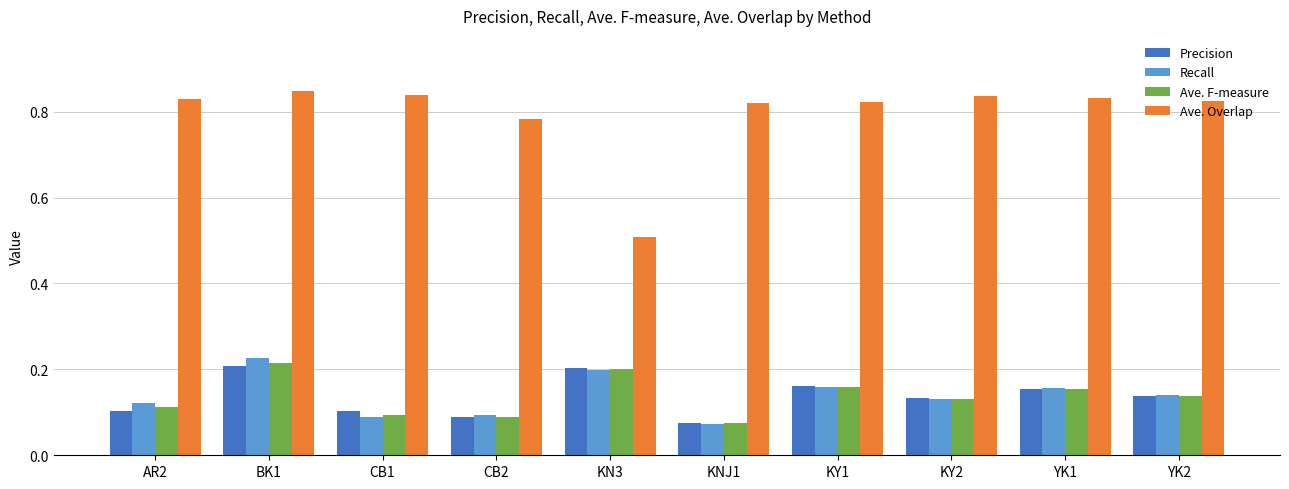

Is the value of Ave. Overlap at YK1 greater than the value of Ave. F-measure at YK1?

Yes